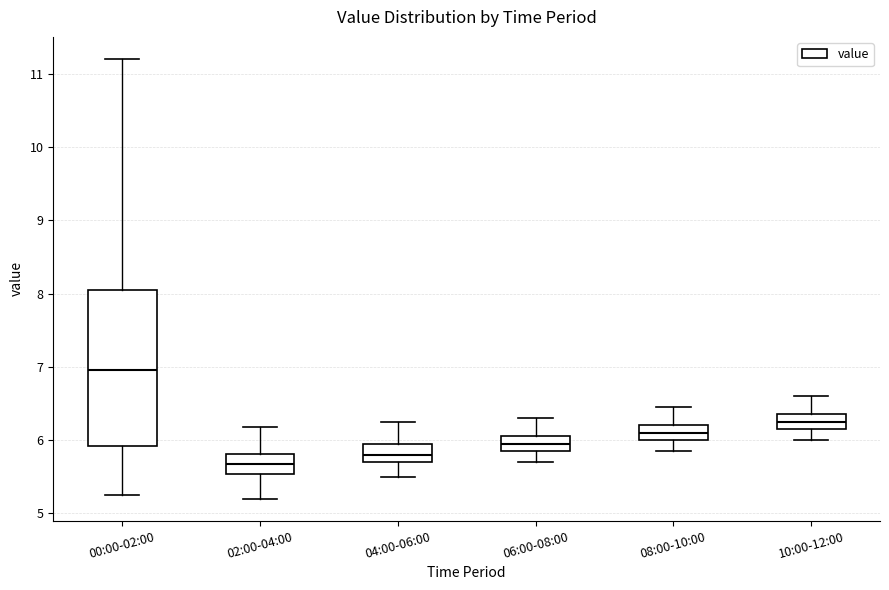

Where does the lower whisker of the box for 06:00-08:00 end on the y-axis? The values are not printed on the chart, so give them approximately, as read against the axis.

5.7